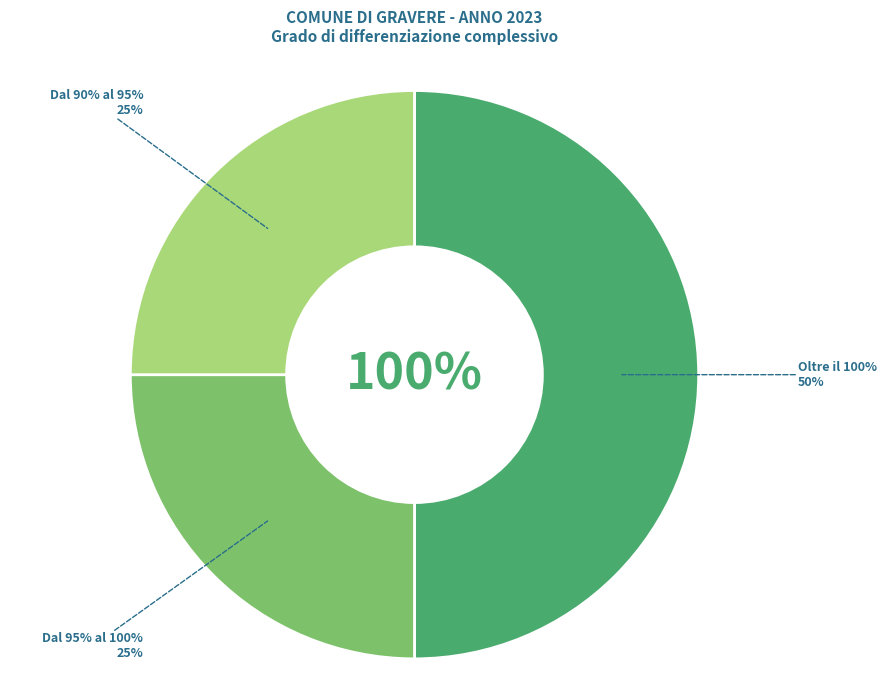

Count the number of slices in the pie.

6